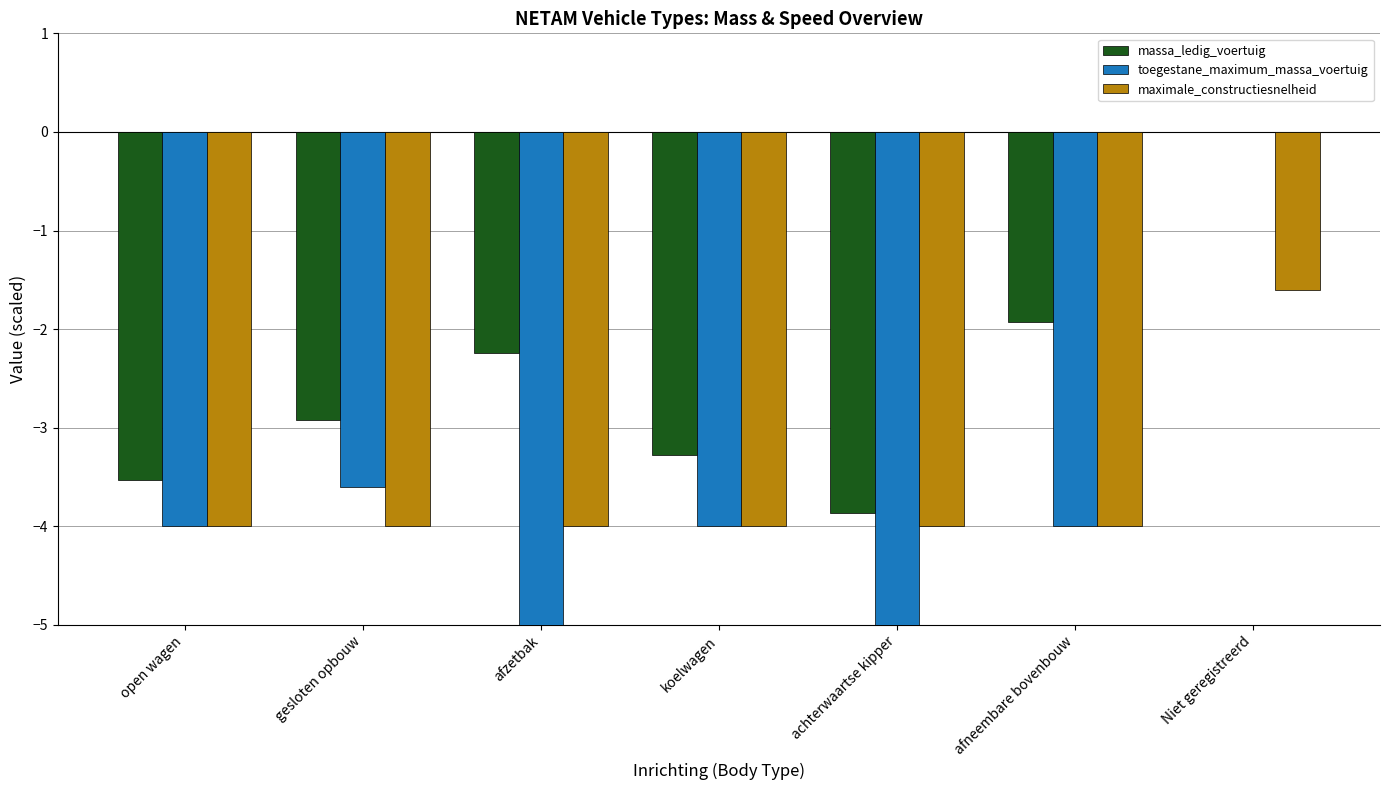

Between afzetbak and achterwaartse kipper, which series saw the biggest shift?

massa_ledig_voertuig